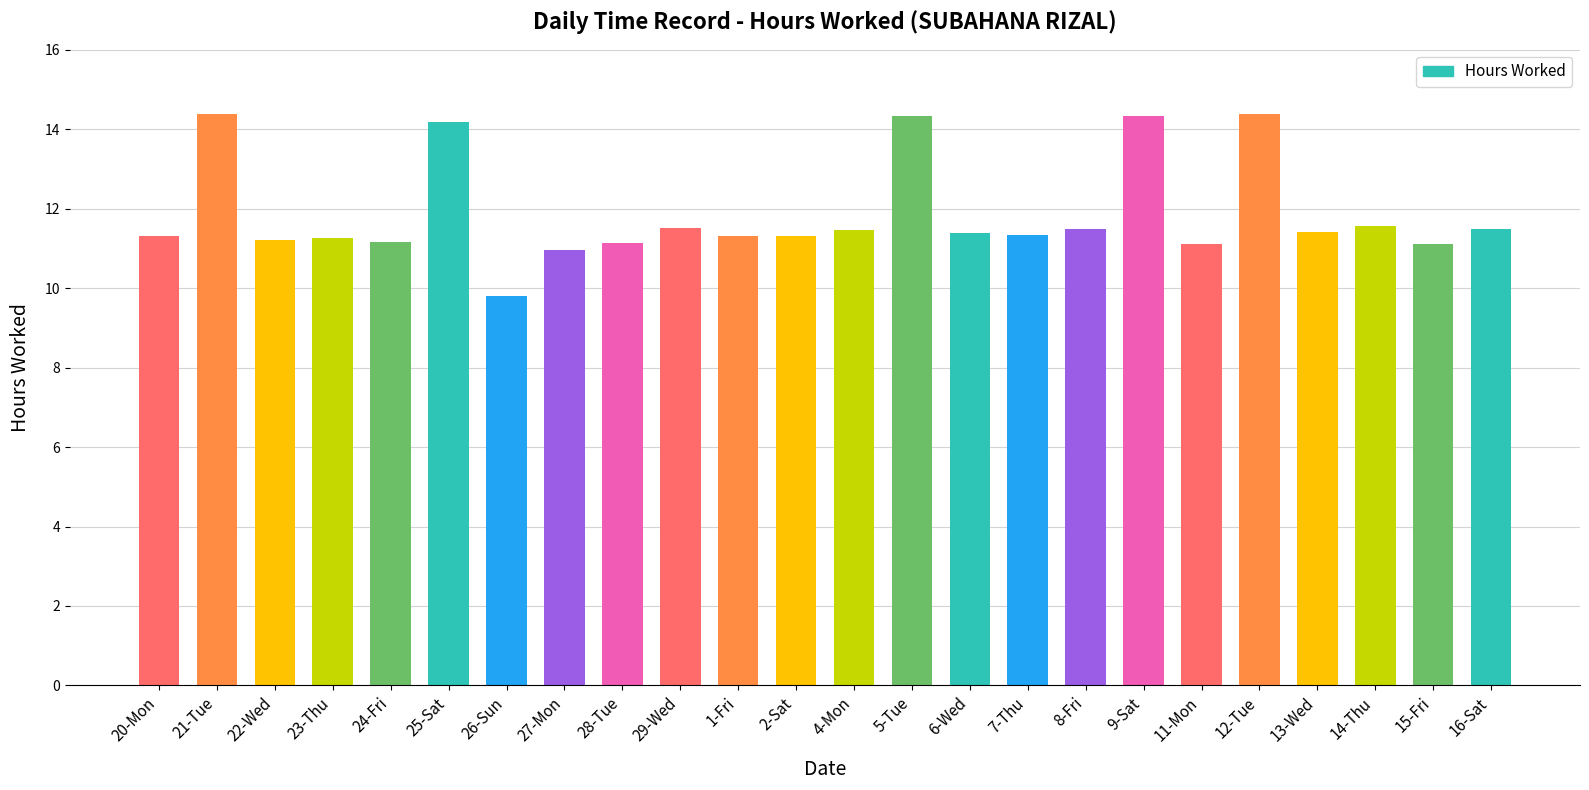

What value does the data have at 1-Fri?

11.3